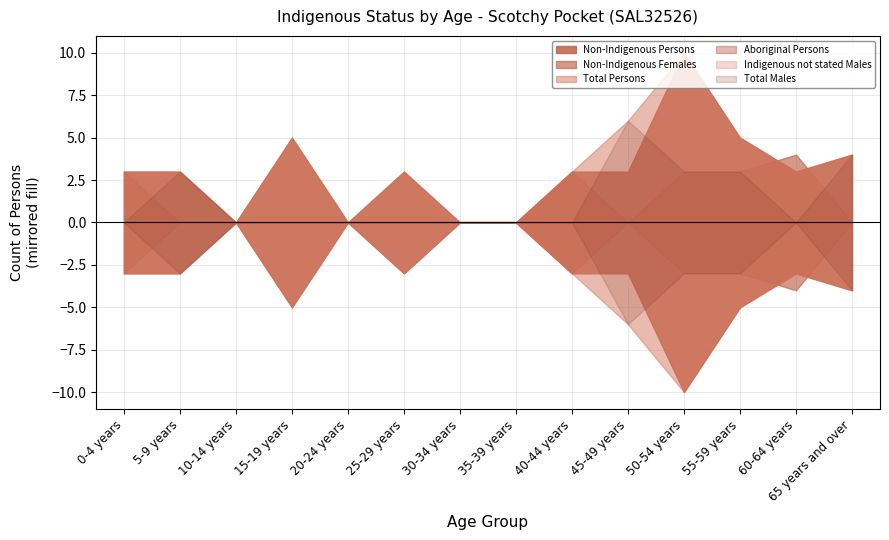

The Total Persons series shows 3 at 25-29 years. True or false?

True